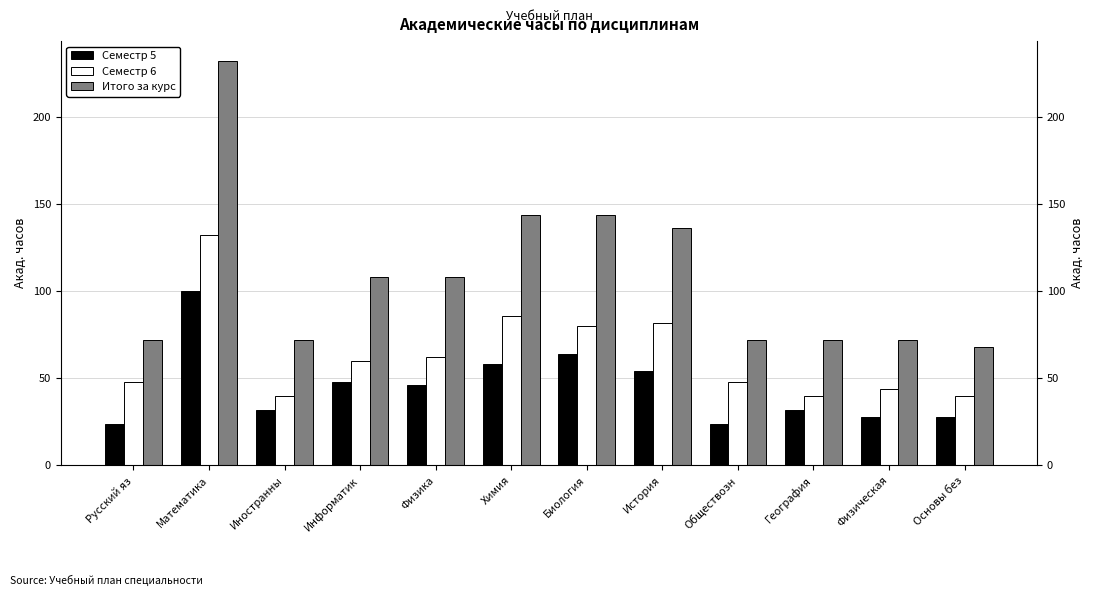

What is the total value across all series at Обществозн?

144